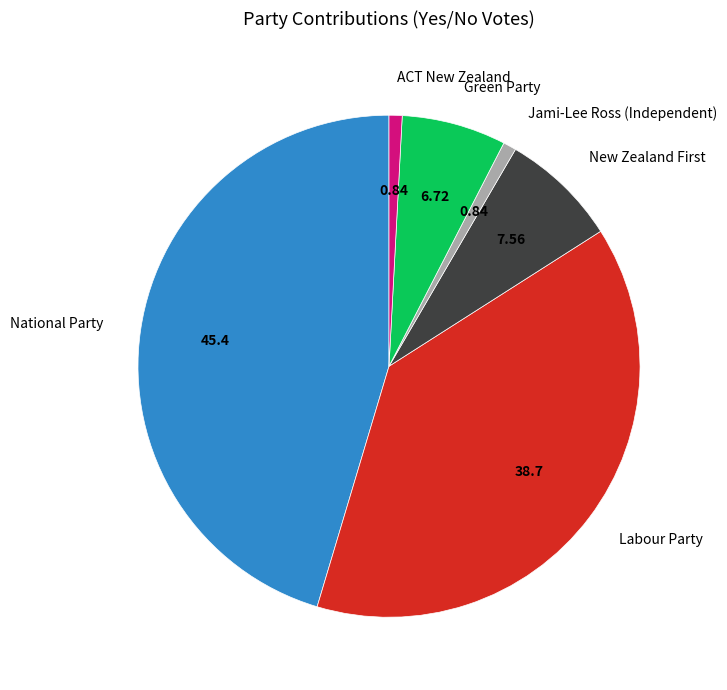

Do National Party and ACT New Zealand together represent more than half of the pie?

No